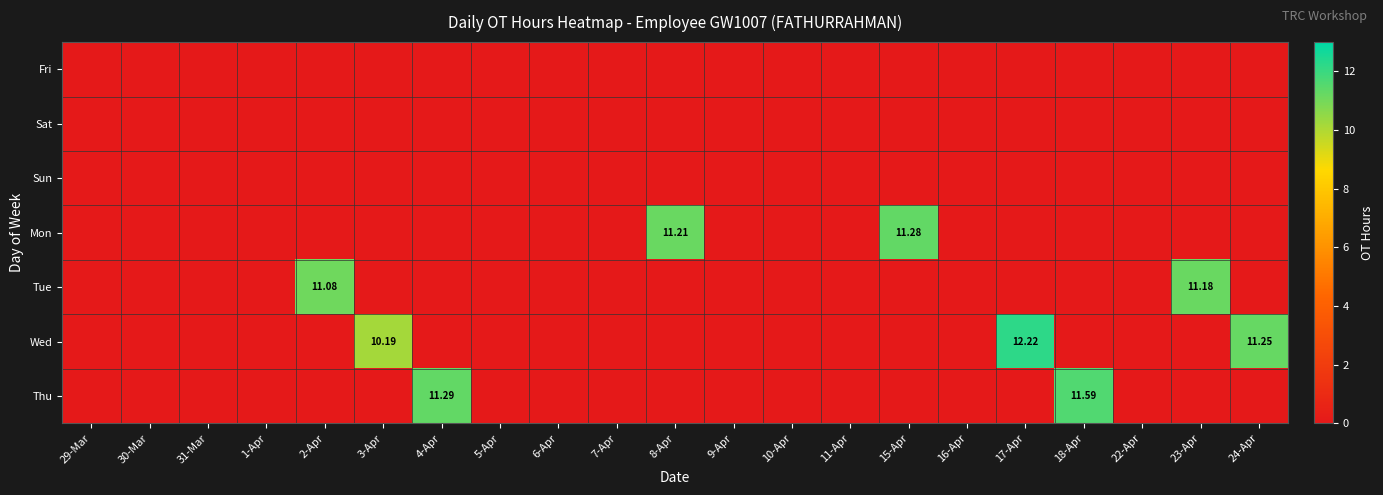

Which series changed the most between 2-Apr and 8-Apr?

Mon